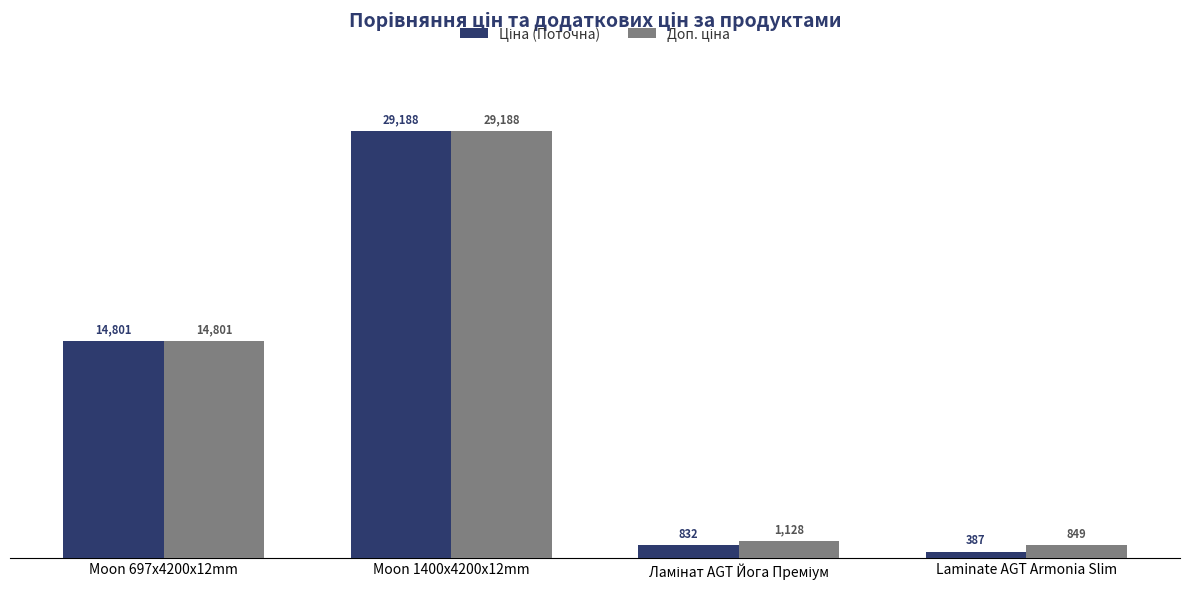

At which category does the chart reach its minimum across all series?

Laminate AGT Armonia Slim